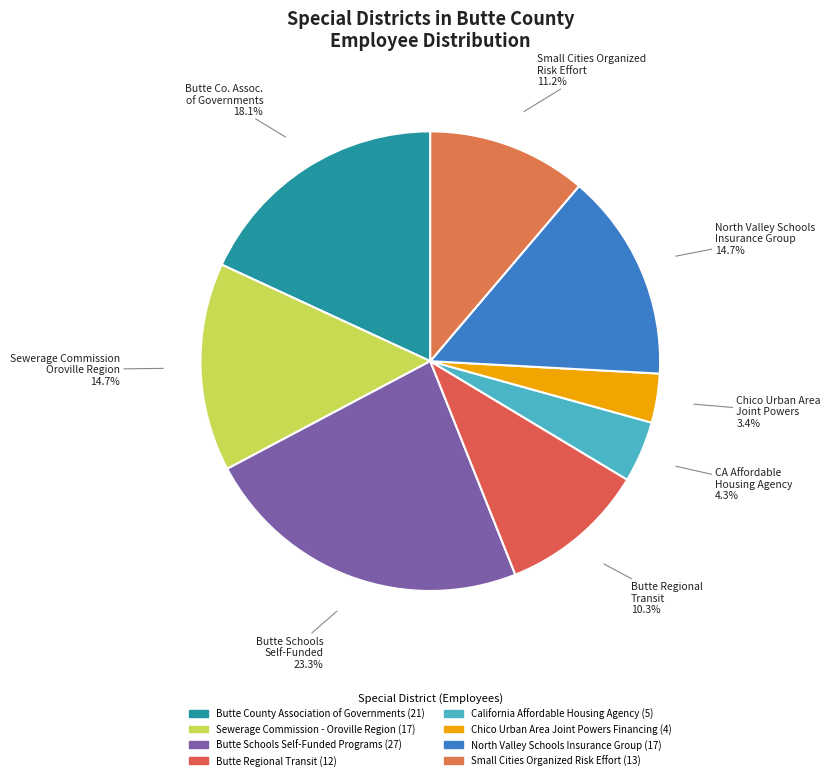

To the nearest percent, what is the combined percentage of North Valley Schools Insurance Group and Chico Urban Area Joint Powers Financing?

18%